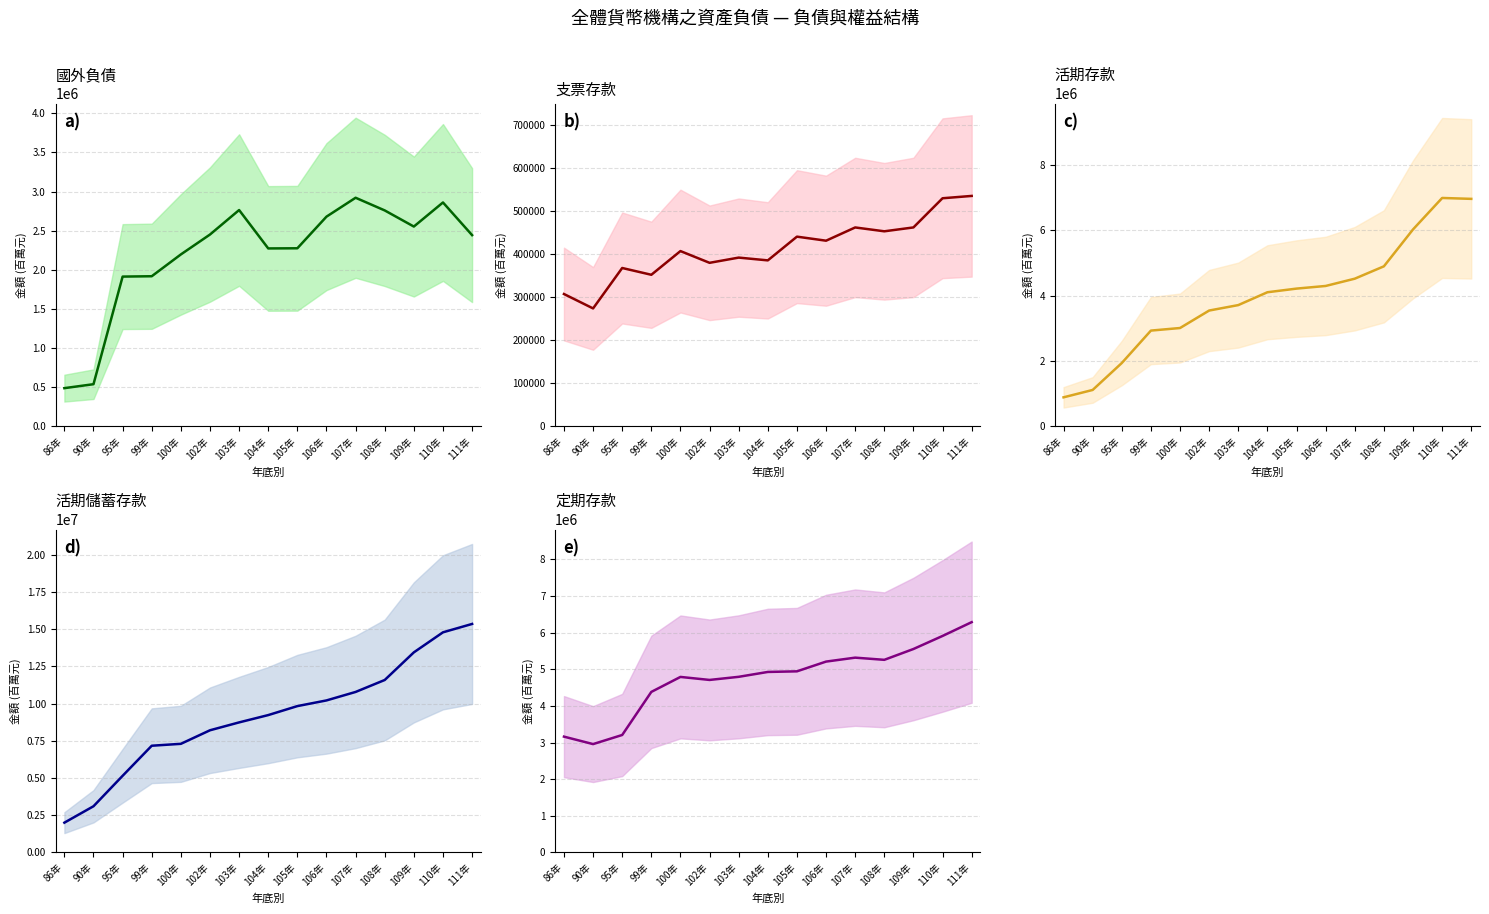

What is the minimum value shown in the chart?

274532